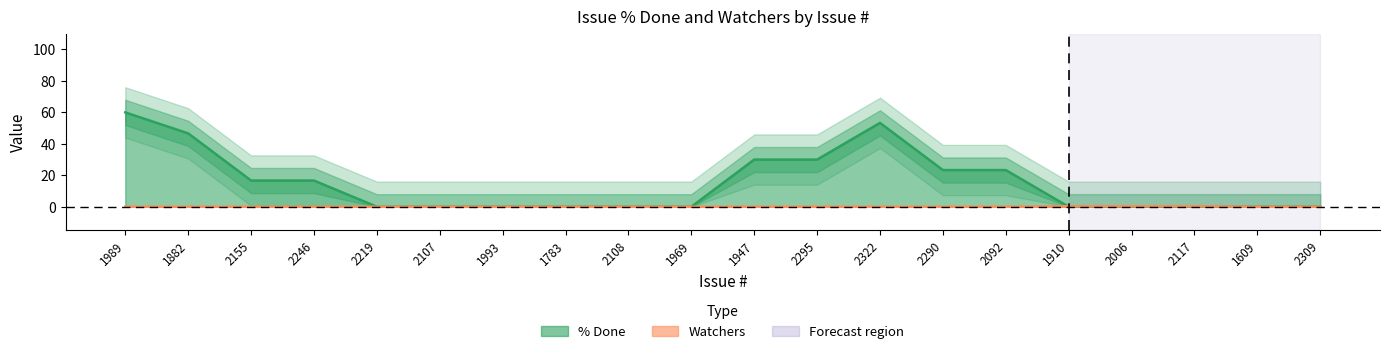

Is the value of % Done at 2092 greater than the value of Watchers at 1882?

No